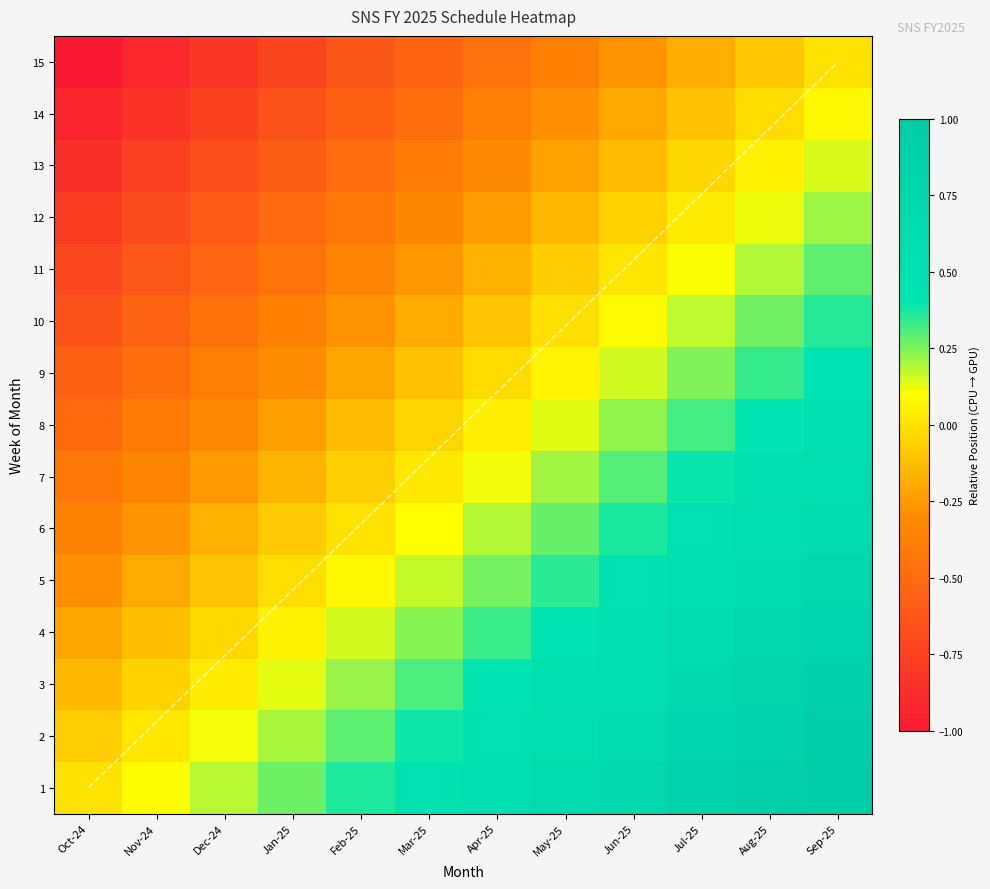

At 10, list the series in order from largest to smallest.

15, 14, 13, 12, 11, 10, 9, 8, 7, 6, 5, 4, 3, 2, 1